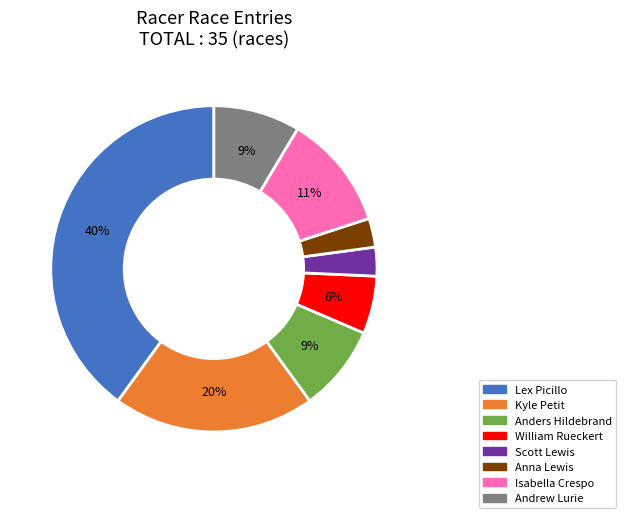

Which slice is the largest?

Lex Picillo